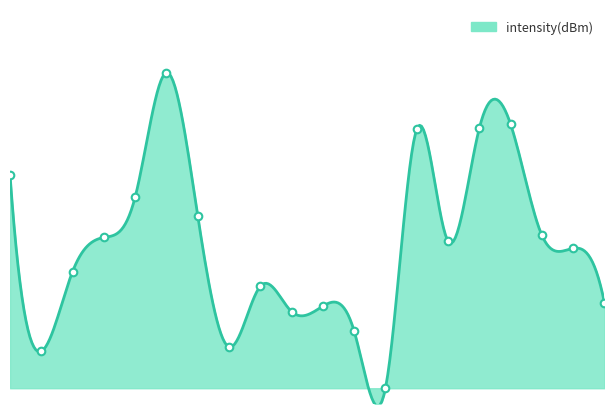

Approximately how many times larger is the value at 36 compared to 38?

1.6